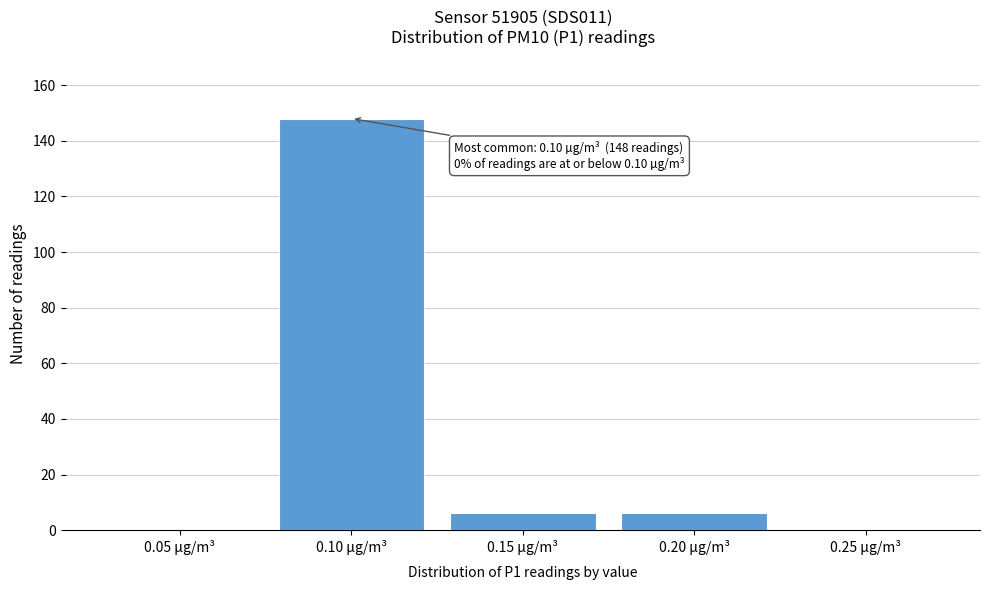

Reading left to right, what are all the values shown in this chart?

0.05 µg/m³=0	0.10 µg/m³=148	0.15 µg/m³=6	0.20 µg/m³=6	0.25 µg/m³=0